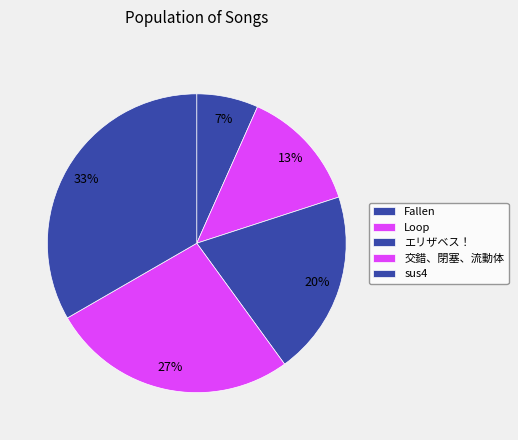

How many slices are in this pie chart?

5